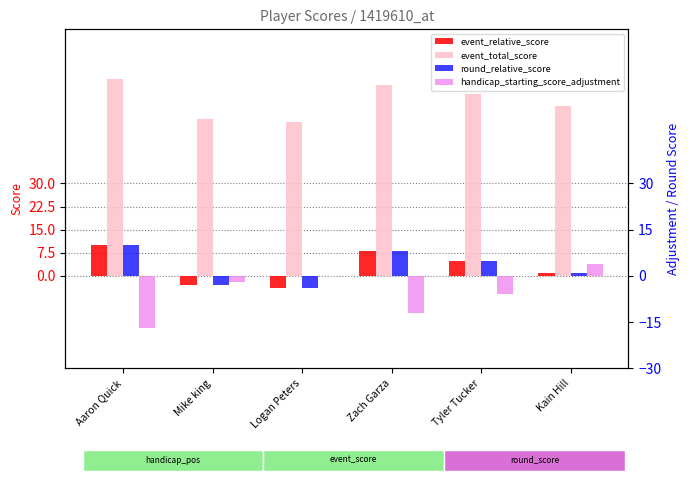

Reading right to left, extract all data points from this chart.

event_relative_score: 1	5	8	-4	-3	10
event_total_score: 55	59	62	50	51	64
round_relative_score: 1	5	8	-4	-3	10
handicap_starting_score_adjustment: 4	-6	-12	0	-2	-17